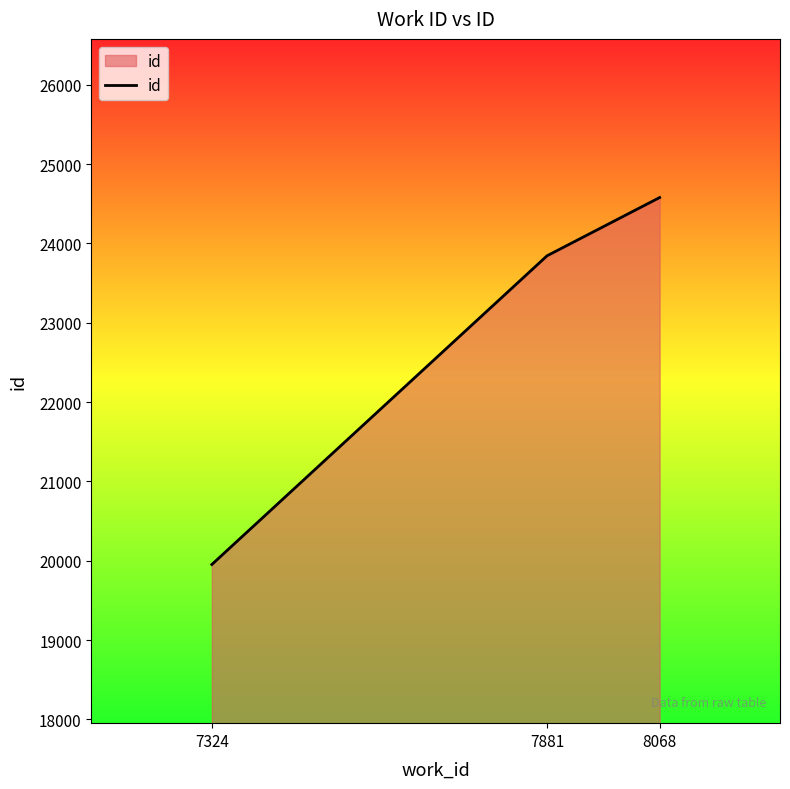

What is the sum of all values?

68374